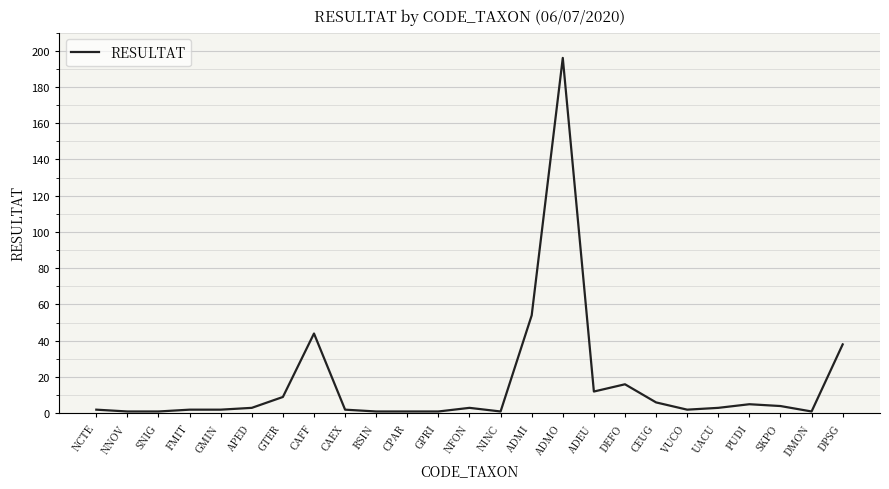

What position from the left is PUDI?

22